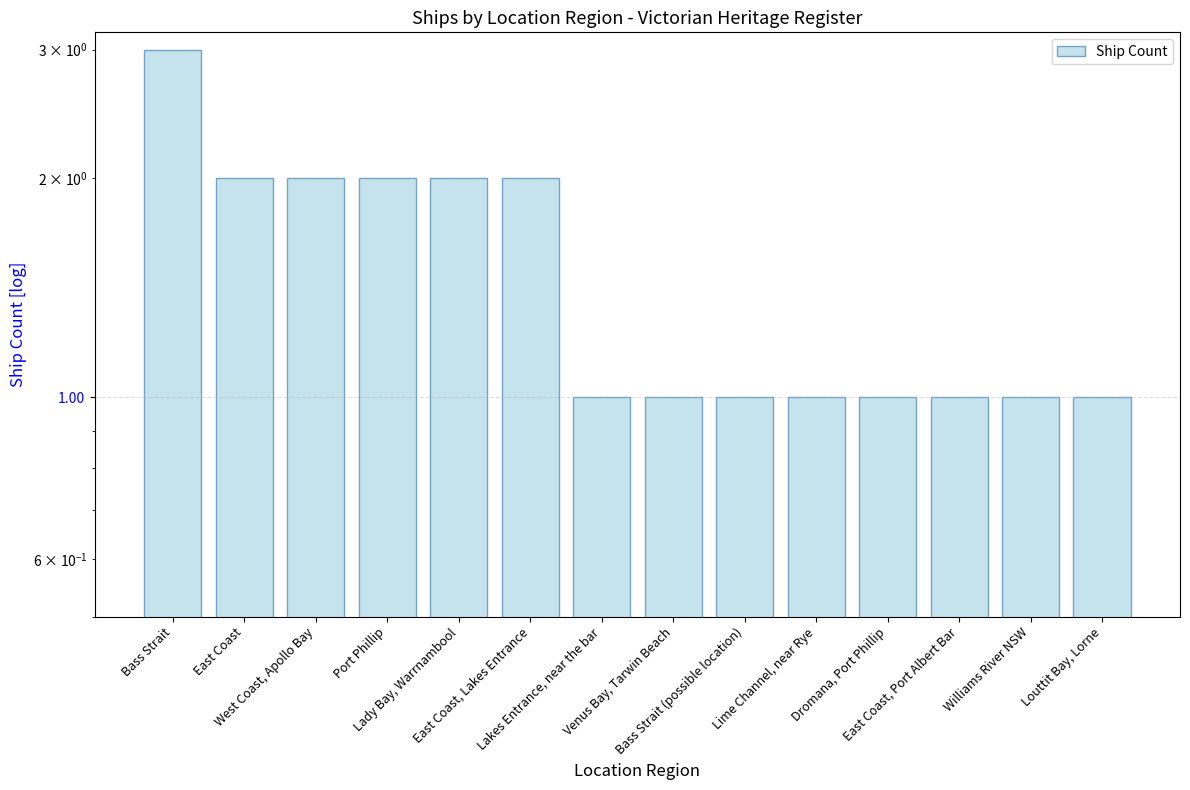

Reading left to right, what are all the values shown in this chart?

Bass Strait=3	East Coast=2	West Coast, Apollo Bay=2	Port Phillip=2	Lady Bay, Warrnambool=2	East Coast, Lakes Entrance=2	Lakes Entrance, near the bar=1	Venus Bay, Tarwin Beach=1	Bass Strait (possible location)=1	Lime Channel, near Rye=1	Dromana, Port Phillip=1	East Coast, Port Albert Bar=1	Williams River NSW=1	Louttit Bay, Lorne=1